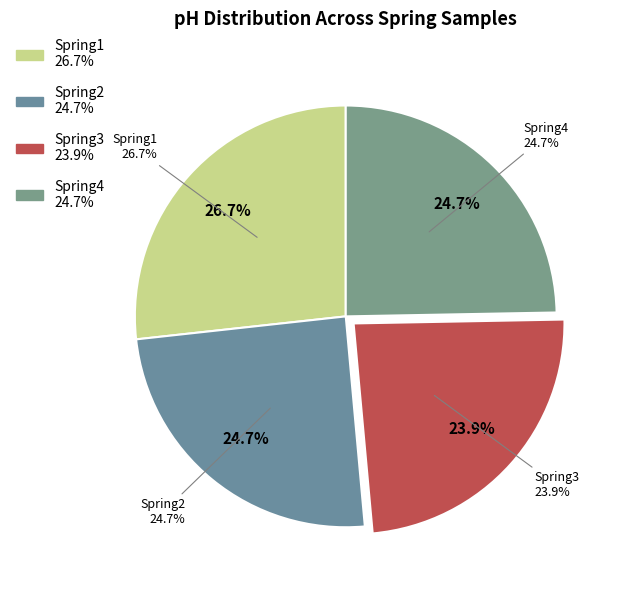

Is the sum of Spring1 and Spring2 greater than half?

Yes